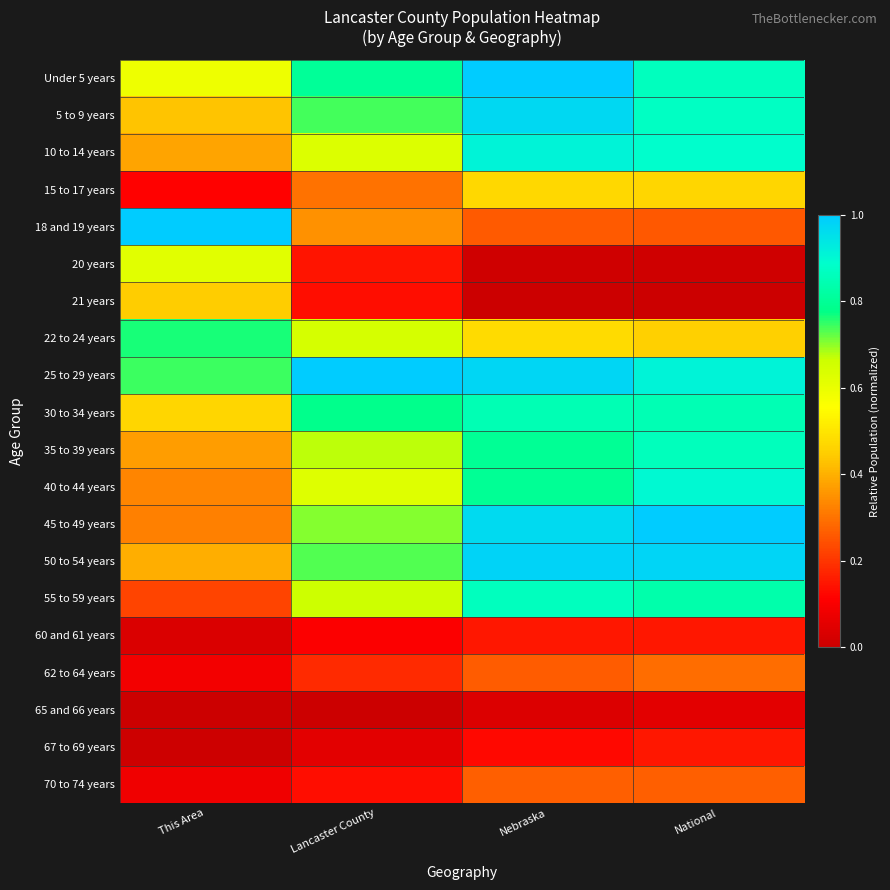

Reading left to right, extract all data points from this chart.

Under 5 years: This Area=0.6	Lancaster County=0.8	Nebraska=1.0	National=0.9
5 to 9 years: This Area=0.4	Lancaster County=0.7	Nebraska=1.0	National=0.9
10 to 14 years: This Area=0.4	Lancaster County=0.6	Nebraska=0.9	National=0.9
15 to 17 years: This Area=0.1	Lancaster County=0.3	Nebraska=0.5	National=0.5
18 and 19 years: This Area=1.0	Lancaster County=0.3	Nebraska=0.3	National=0.3
20 years: This Area=0.6	Lancaster County=0.1	Nebraska=0.0	National=0.0
21 years: This Area=0.4	Lancaster County=0.1	Nebraska=0.0	National=0.0
22 to 24 years: This Area=0.8	Lancaster County=0.6	Nebraska=0.5	National=0.5
25 to 29 years: This Area=0.7	Lancaster County=1.0	Nebraska=1.0	National=0.9
30 to 34 years: This Area=0.5	Lancaster County=0.8	Nebraska=0.9	National=0.9
35 to 39 years: This Area=0.4	Lancaster County=0.7	Nebraska=0.8	National=0.9
40 to 44 years: This Area=0.3	Lancaster County=0.6	Nebraska=0.8	National=0.9
45 to 49 years: This Area=0.3	Lancaster County=0.7	Nebraska=1.0	National=1.0
50 to 54 years: This Area=0.4	Lancaster County=0.7	Nebraska=1.0	National=1.0
55 to 59 years: This Area=0.2	Lancaster County=0.7	Nebraska=0.9	National=0.8
60 and 61 years: This Area=0.0	Lancaster County=0.1	Nebraska=0.2	National=0.2
62 to 64 years: This Area=0.1	Lancaster County=0.2	Nebraska=0.3	National=0.3
65 and 66 years: This Area=0.0	Lancaster County=0.0	Nebraska=0.0	National=0.1
67 to 69 years: This Area=0.0	Lancaster County=0.1	Nebraska=0.1	National=0.2
70 to 74 years: This Area=0.1	Lancaster County=0.1	Nebraska=0.3	National=0.3